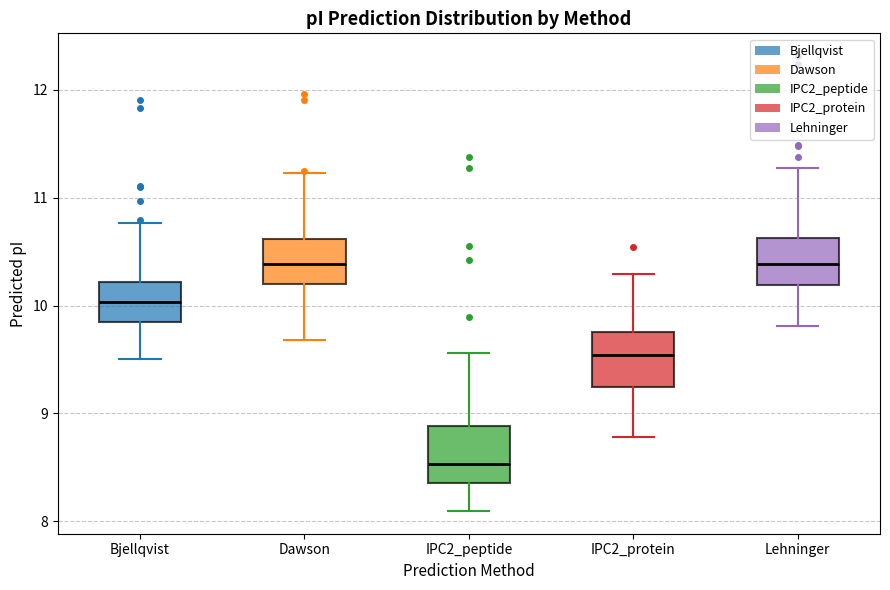

Reading left to right, read every box against the y-axis: the position of its median line, the range the box covers, and the ends of its whiskers. The values are not printed on the chart, so give them approximately, as read against the axis.

Bjellqvist: median 10.0, box 9.8 to 10.2, whiskers 9.5 to 10.8
Dawson: median 10.4, box 10.2 to 10.6, whiskers 9.7 to 11.2
IPC2_peptide: median 8.5, box 8.4 to 8.9, whiskers 8.1 to 9.6
IPC2_protein: median 9.5, box 9.2 to 9.8, whiskers 8.8 to 10.3
Lehninger: median 10.4, box 10.2 to 10.6, whiskers 9.8 to 11.3